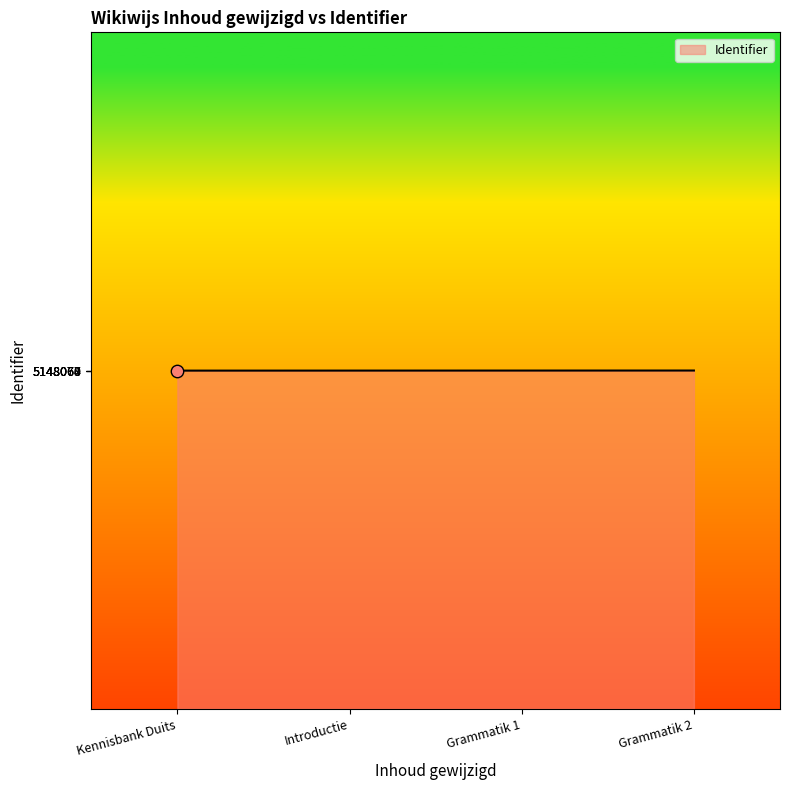

What is the smallest value displayed?

5148060.0